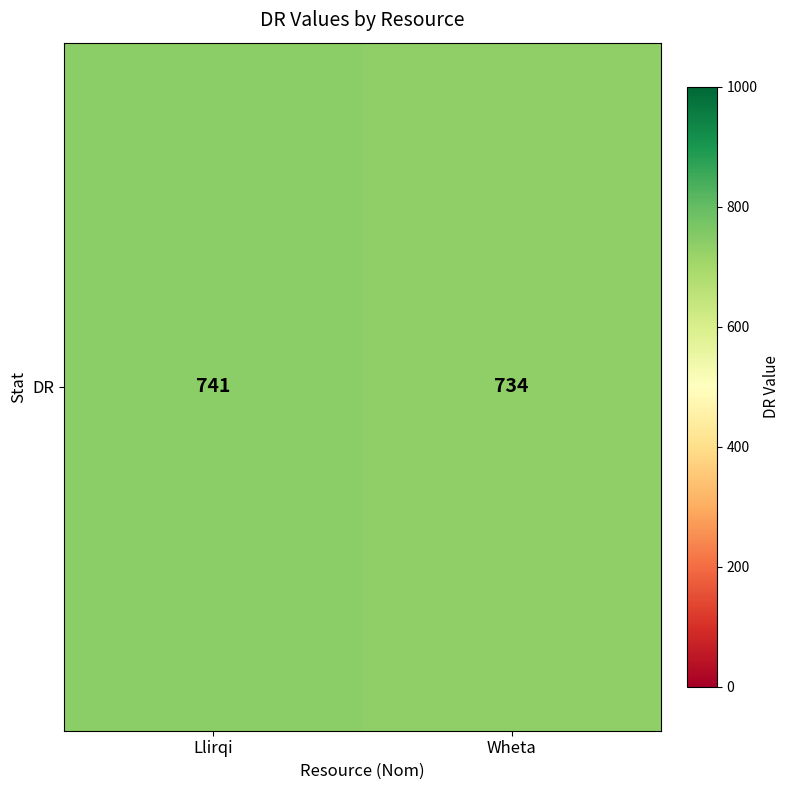

How many distinct data groups are displayed?

1